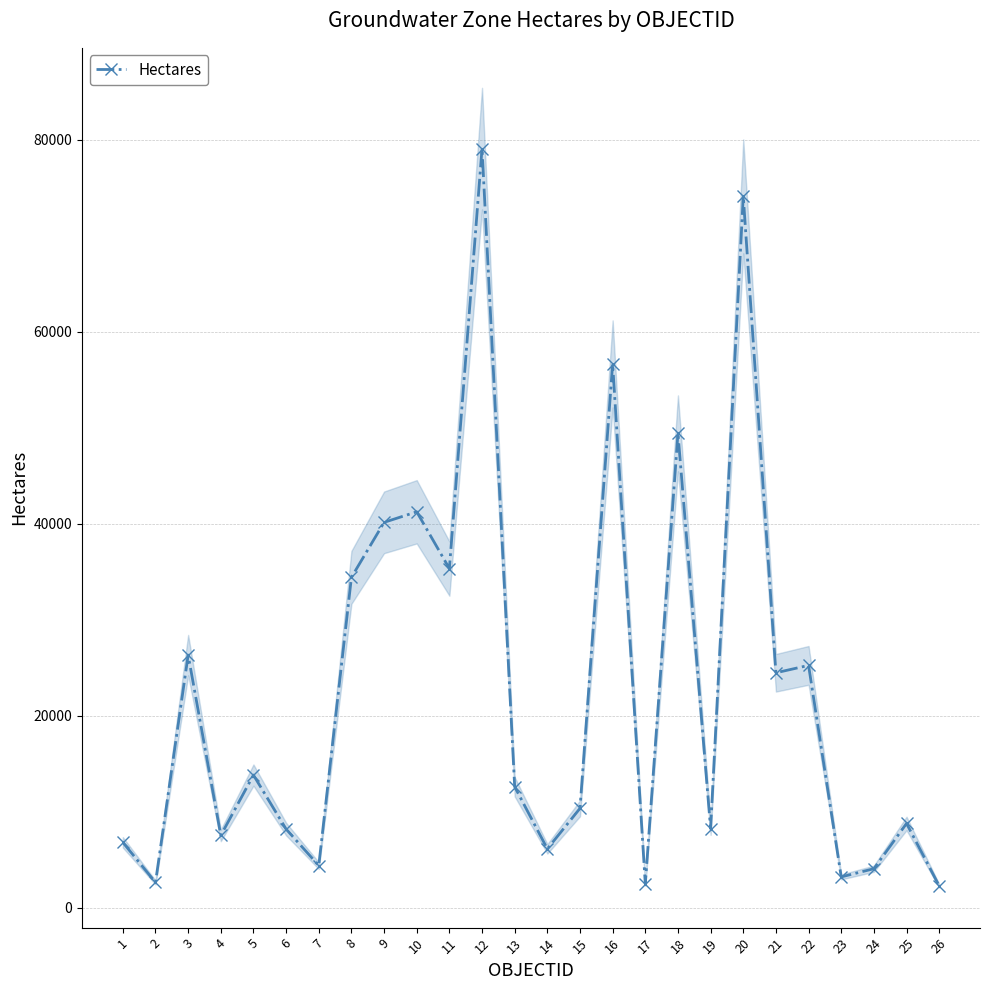

True or false: the data has more than 2 interior local peaks.

True